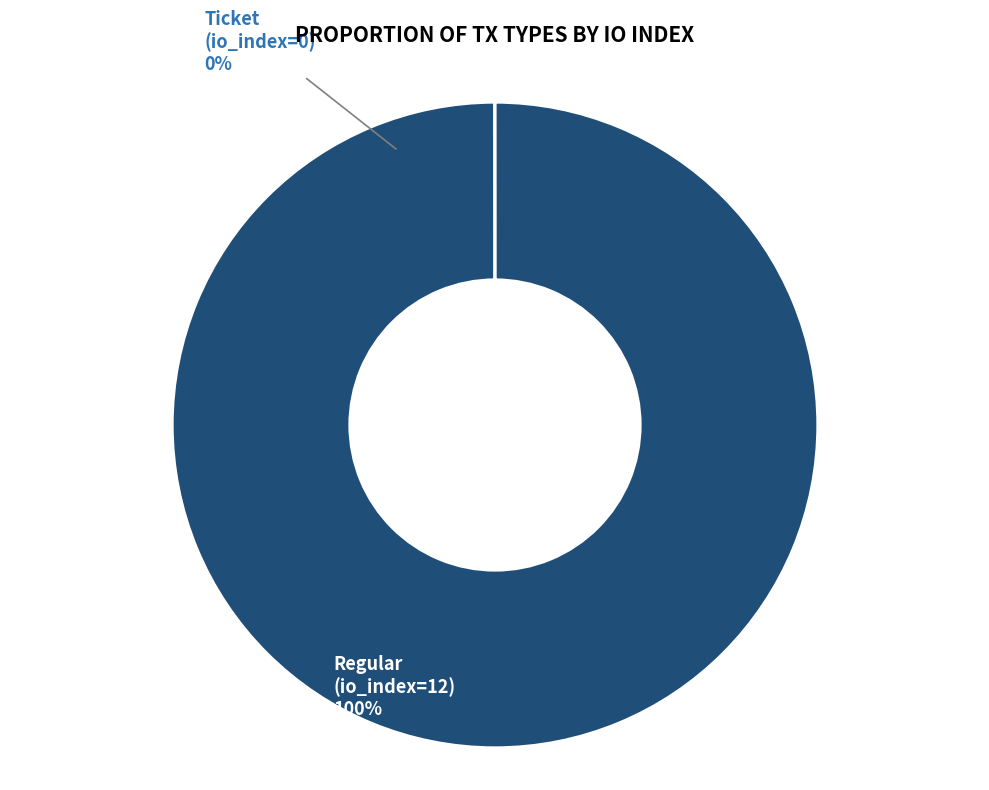

To the nearest percent, what is the difference between the Ticket (io_index=0) and Regular (io_index=12) slice percentages?

100%